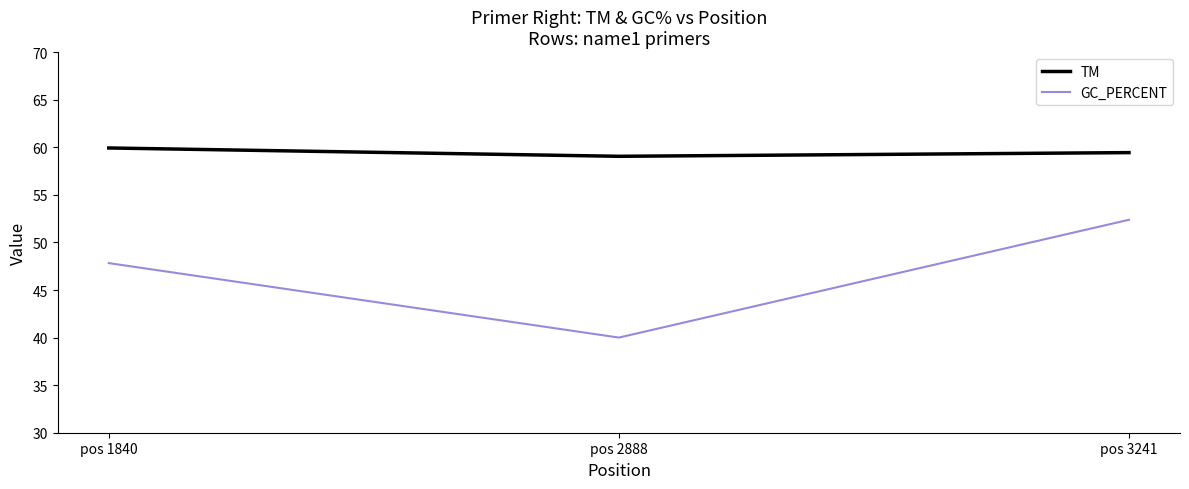

Rank the series at pos 1840 from highest to lowest value.

TM, GC_PERCENT